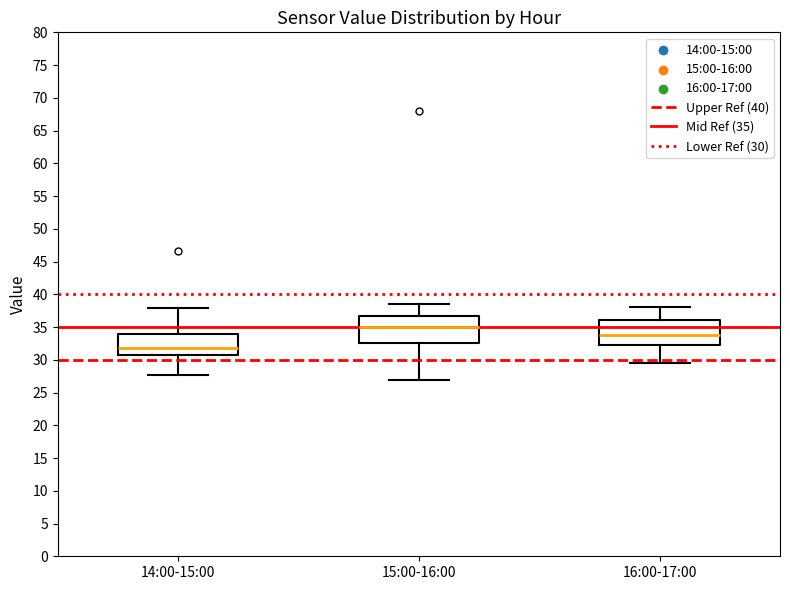

Reading left to right, transcribe this box plot: for each box, give where its median line is, the range the box spans, and where its two whiskers end, as read against the y-axis. The values are not printed on the chart, so give them approximately, as read against the axis.

14:00-15:00: median 32.0, box 30.5 to 34.0, whiskers 28.0 to 38.0
15:00-16:00: median 35.0, box 32.5 to 36.5, whiskers 27.0 to 38.5
16:00-17:00: median 34.0, box 32.5 to 36.0, whiskers 29.5 to 38.0